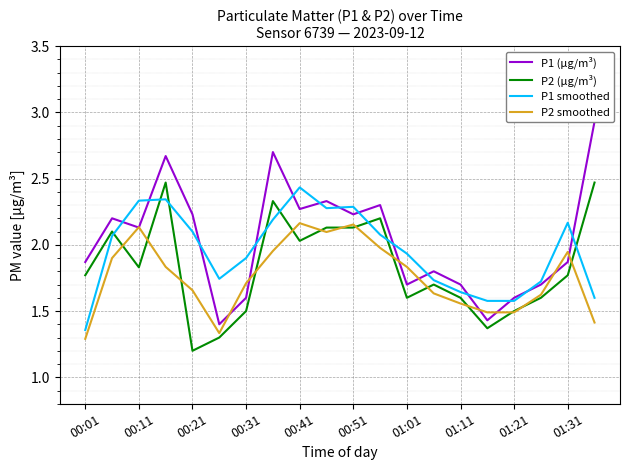

The P1 (µg/m³) series shows 2.3 at 11. True or false?

True